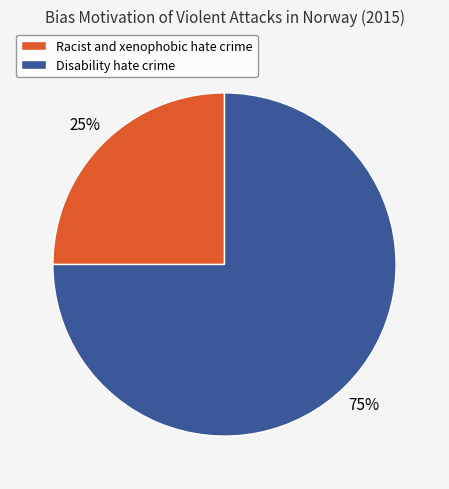

Do Racist and xenophobic hate crime and Disability hate crime together represent more than half of the pie?

Yes